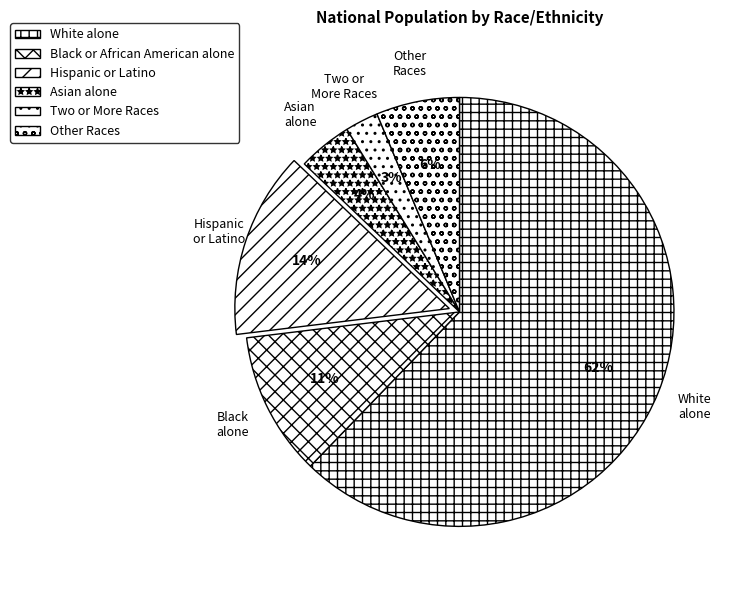

Count the number of slices in the pie.

6